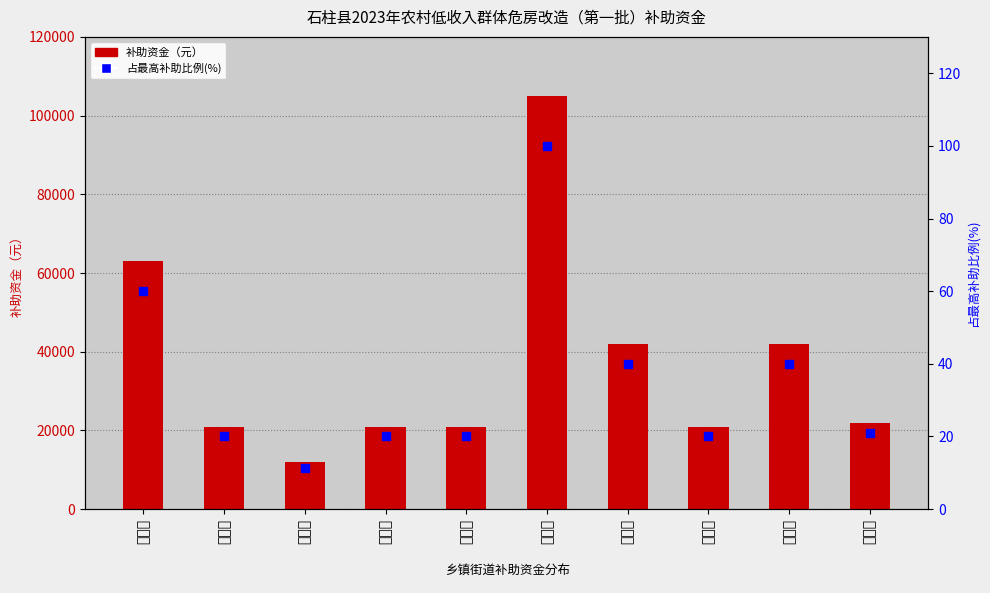

What is the total value across all series at 龙潭乡?

22021.0